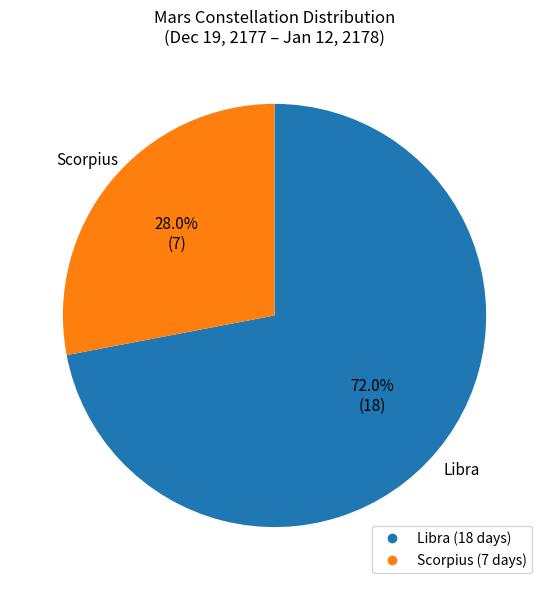

Do Libra and Scorpius together represent more than half of the pie?

Yes